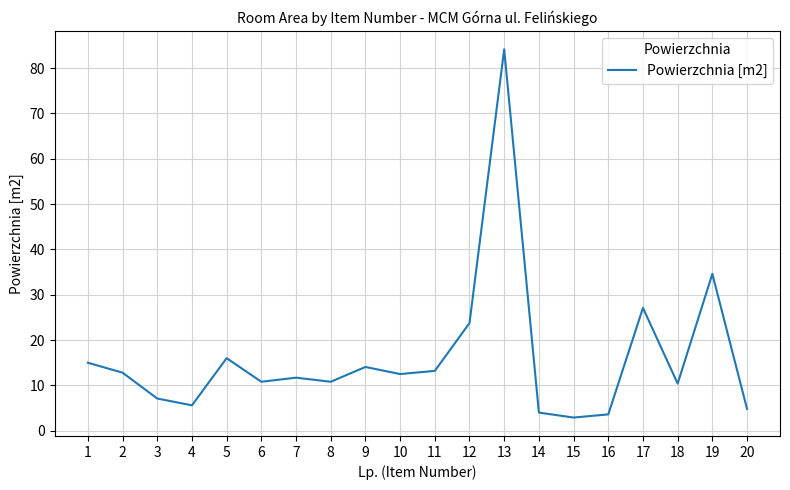

Is it true that the value at 2 is 12.8?

True